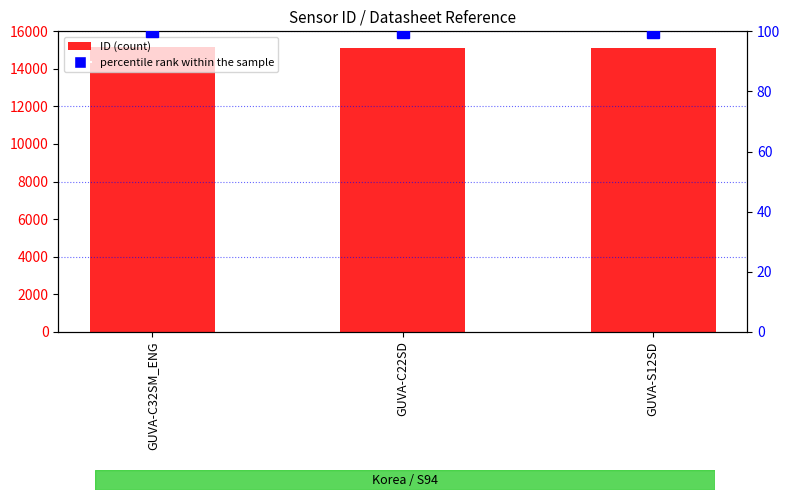

At which label is ID closest to 15135?

GUVA-C22SD